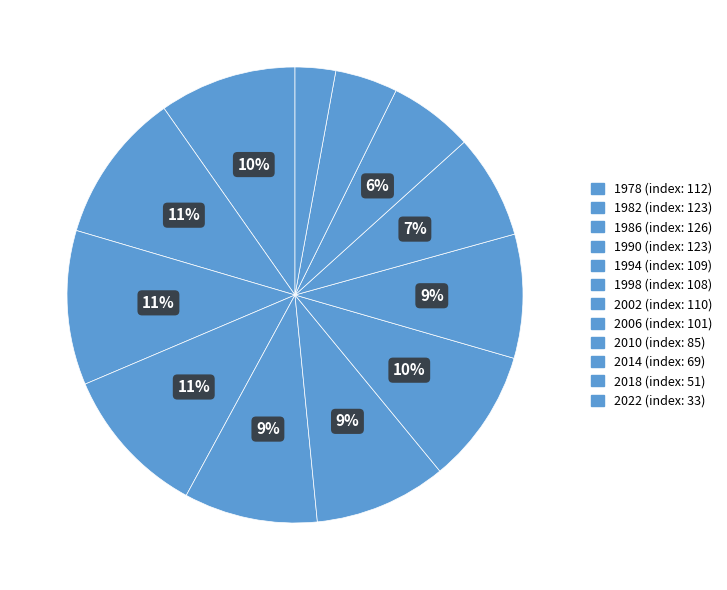

Count the number of slices in the pie.

12